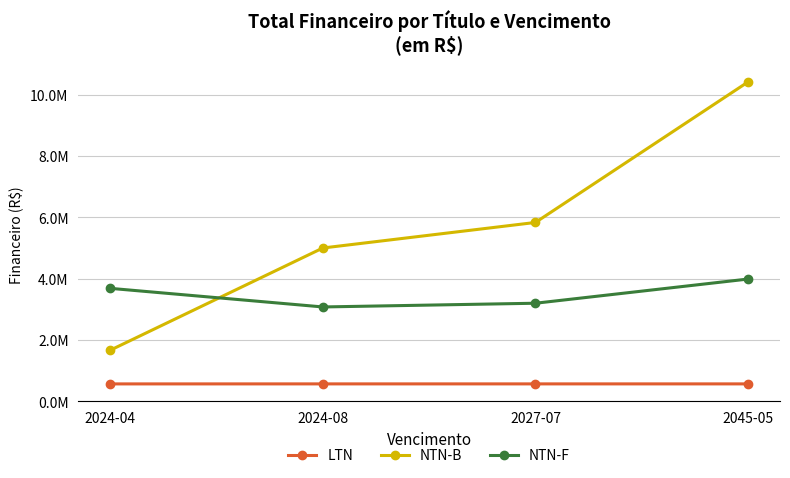

What is the label of the 4th point from the right?

2024-04